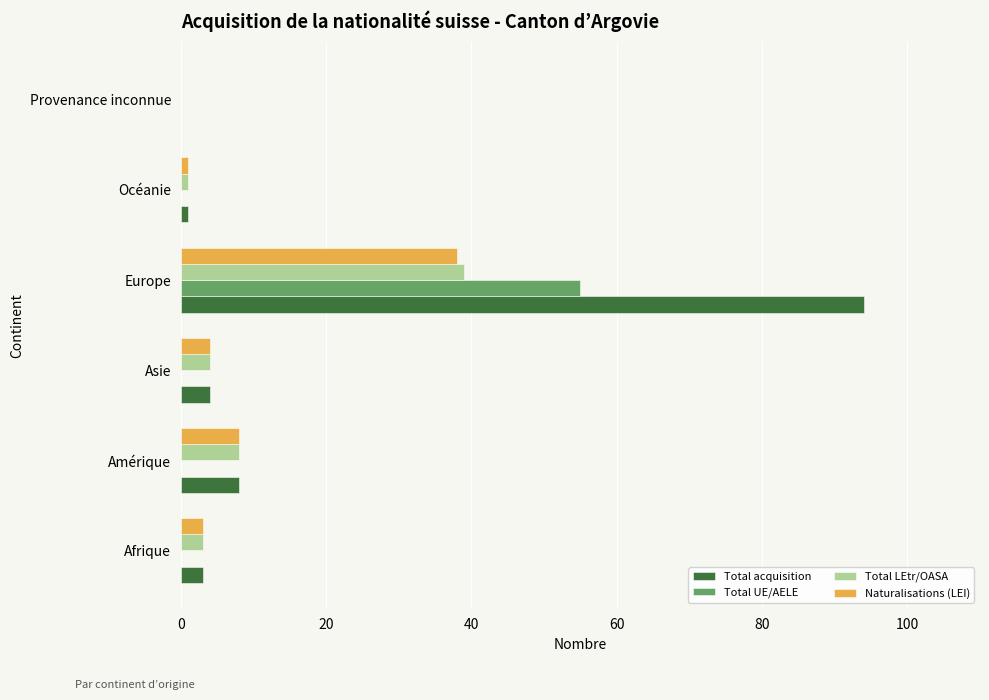

The value of Total UE/AELE at Asie is 0. True or false?

True